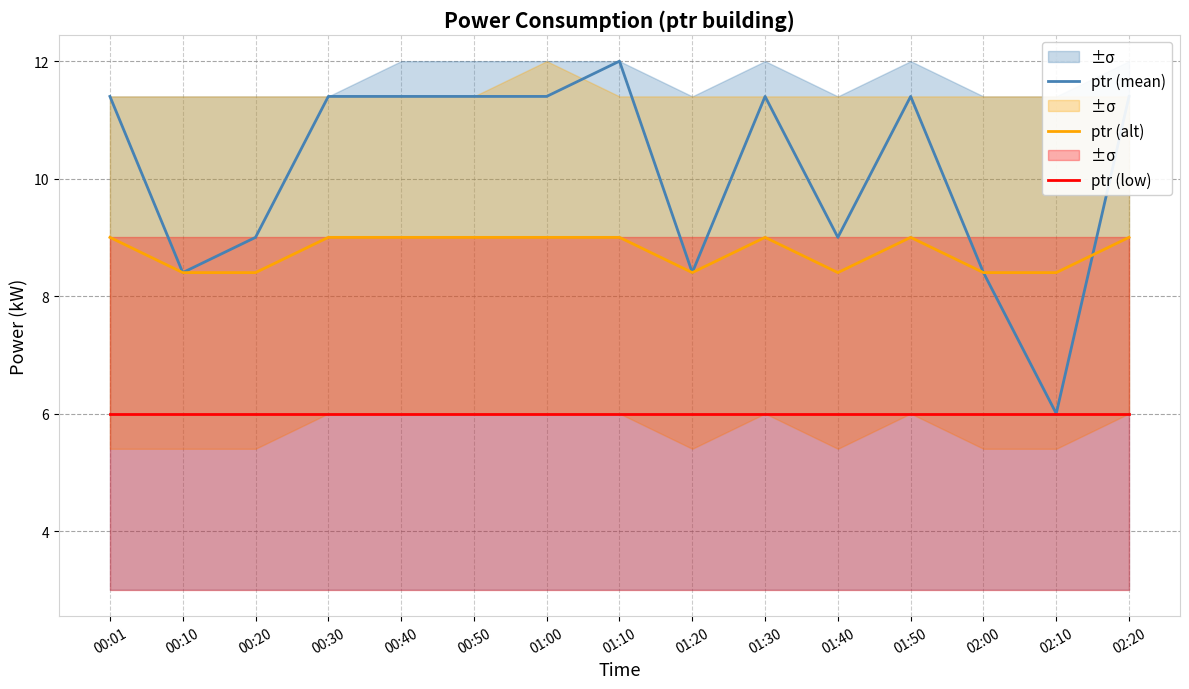

What is the difference between the second highest and minimum values in the ptr (mean) series?

5.4